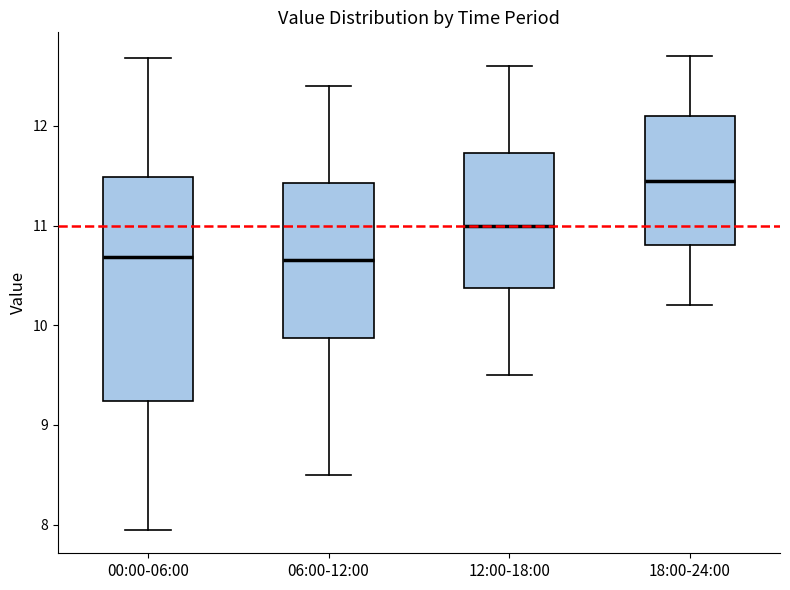

Reading left to right, read every box against the y-axis: the position of its median line, the range the box covers, and the ends of its whiskers. The values are not printed on the chart, so give them approximately, as read against the axis.

00:00-06:00: median 10.7, box 9.2 to 11.5, whiskers 8.0 to 12.7
06:00-12:00: median 10.7, box 9.9 to 11.4, whiskers 8.5 to 12.4
12:00-18:00: median 11.0, box 10.4 to 11.7, whiskers 9.5 to 12.6
18:00-24:00: median 11.5, box 10.8 to 12.1, whiskers 10.2 to 12.7